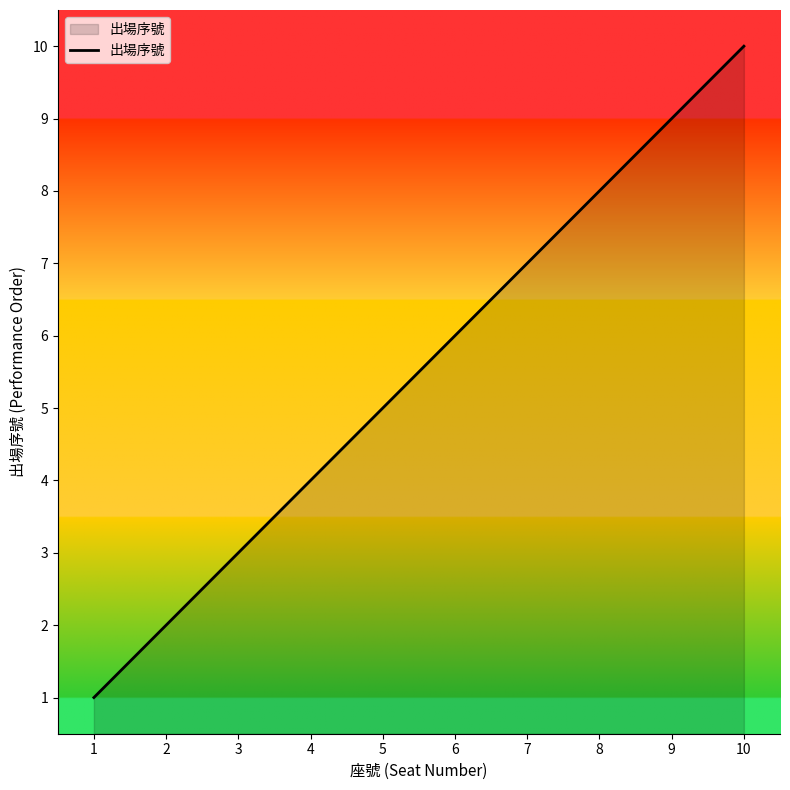

Is it true that the value at 5 is 9?

False